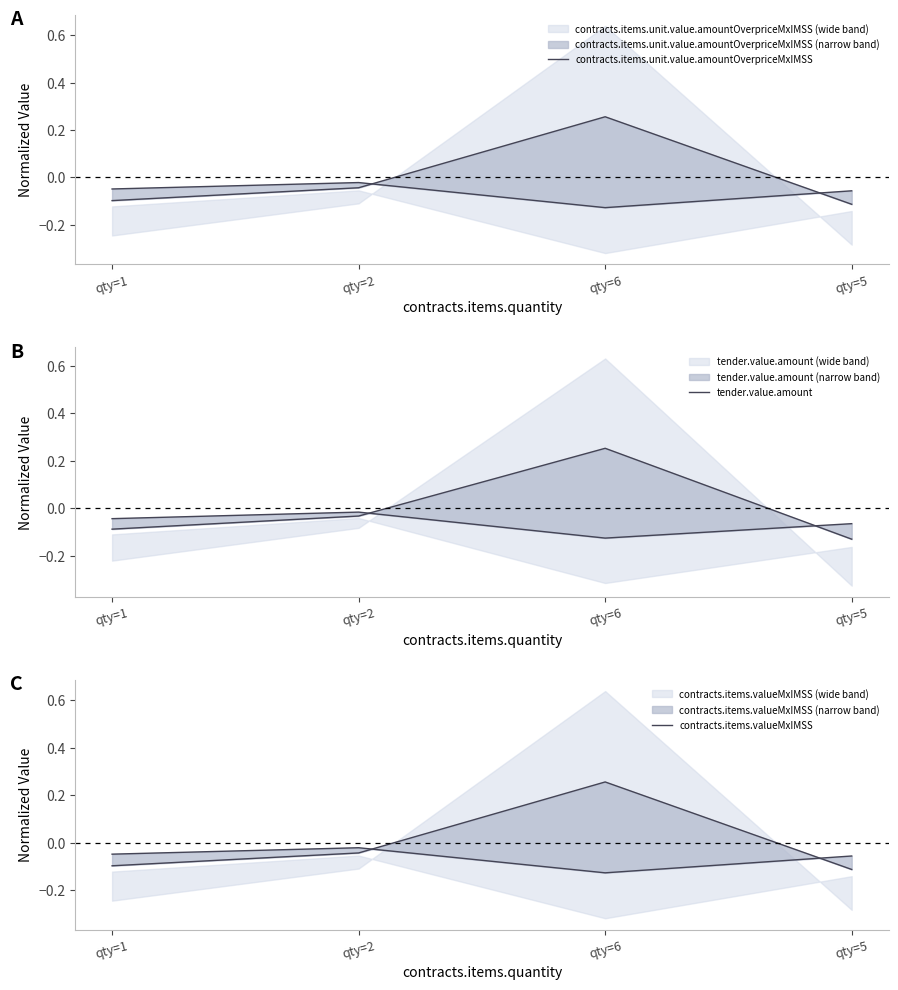

Between qty=5 and qty=1, which is larger?

qty=1